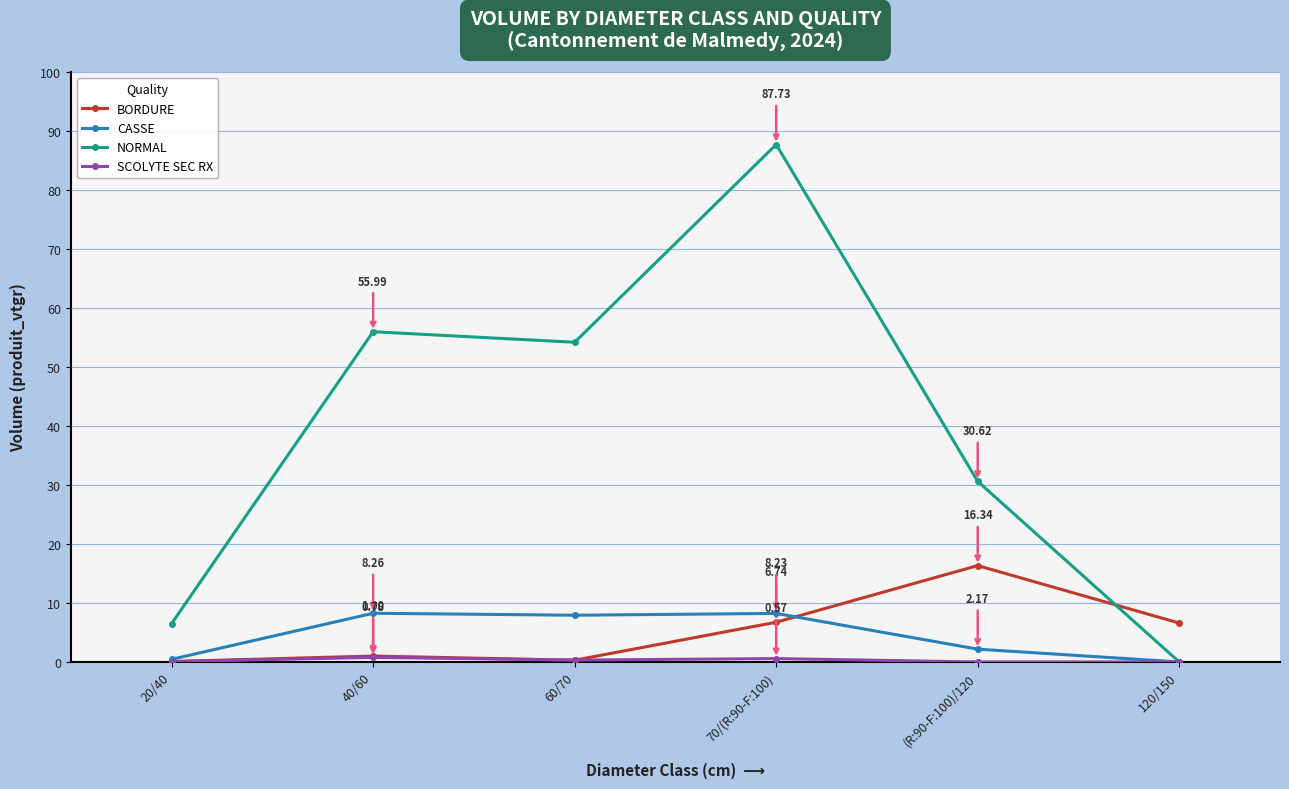

The value of CASSE at 70/(R:90-F:100) is 14.0. True or false?

False